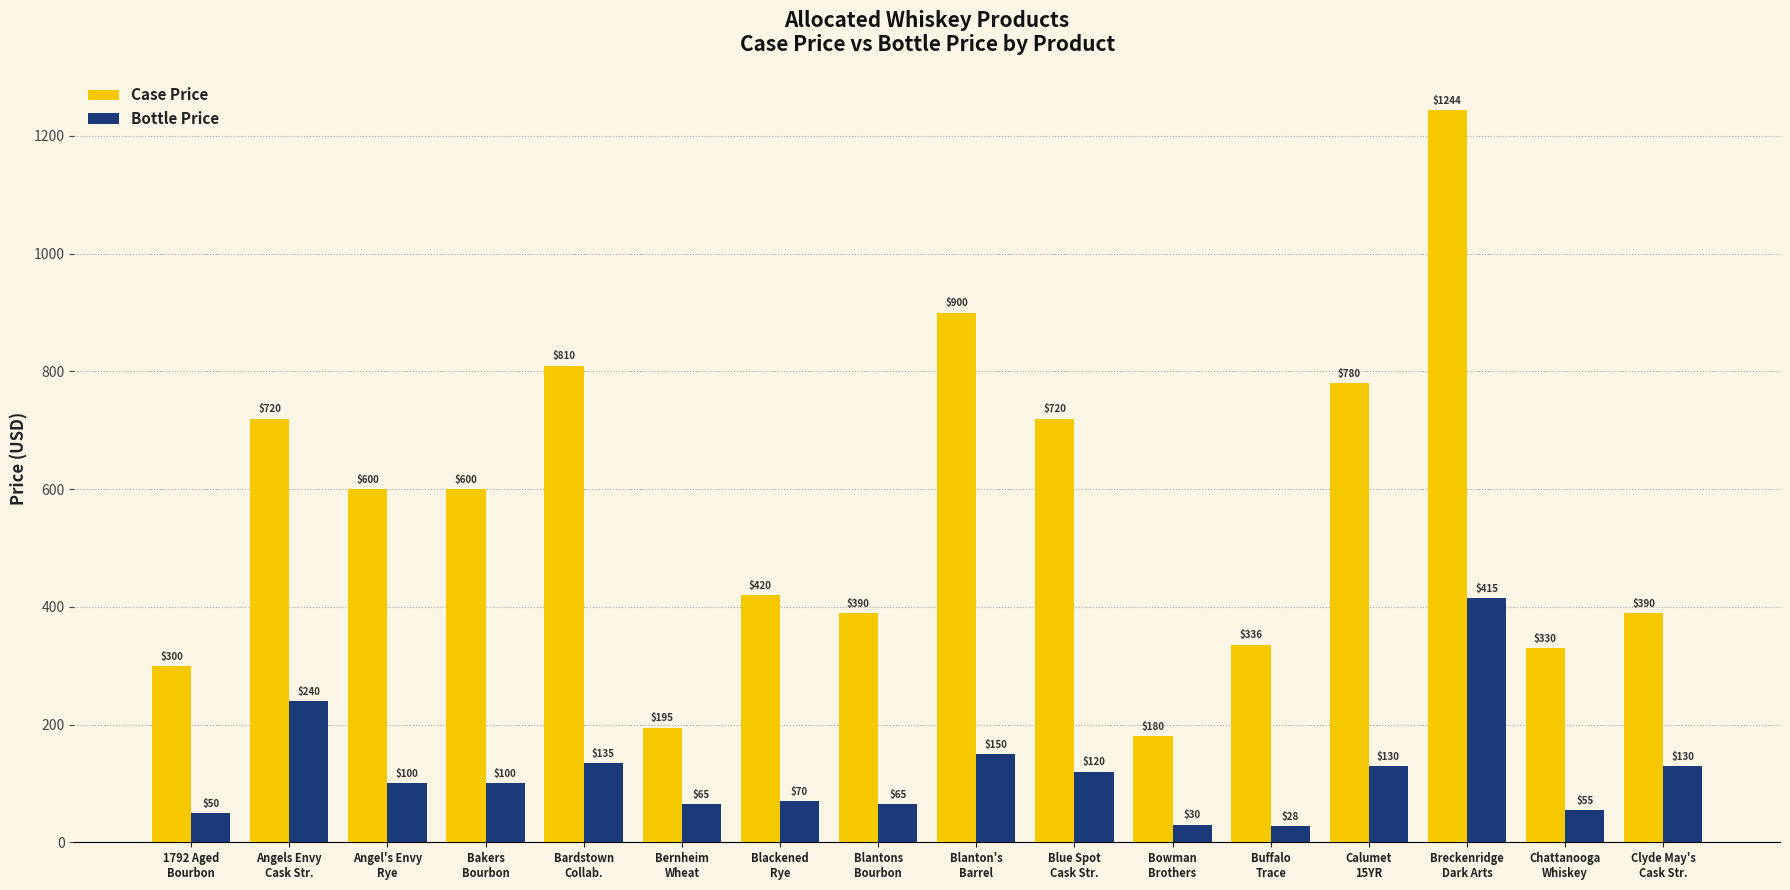

What is the average value of the Case Price series?

557.1